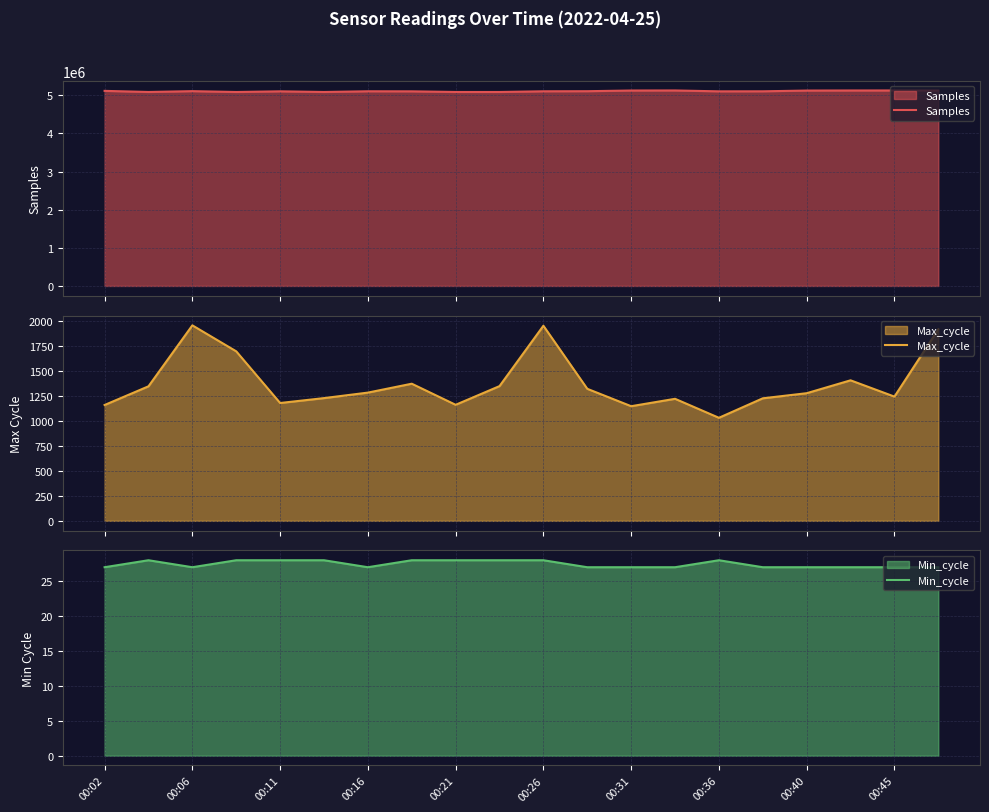

How many lines are shown in the chart?

3